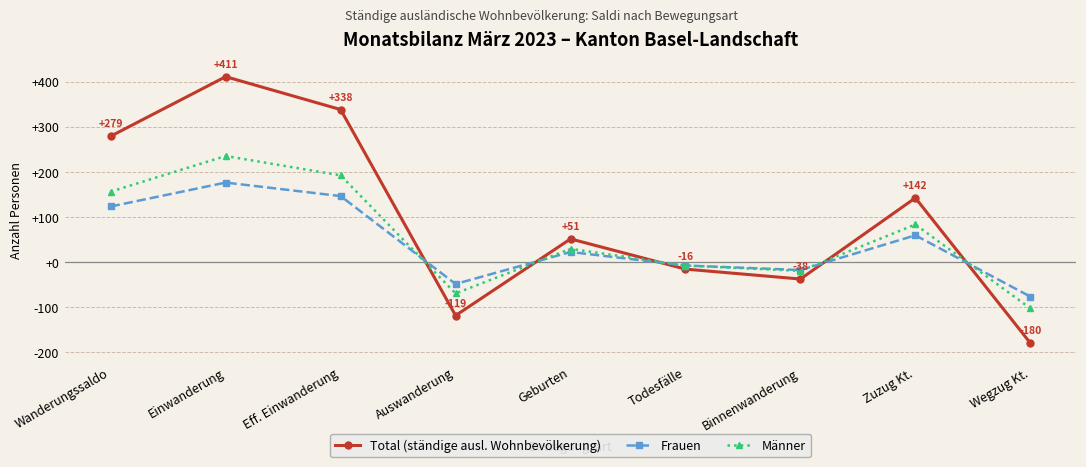

At which category is the sum across all series the highest?

Einwanderung